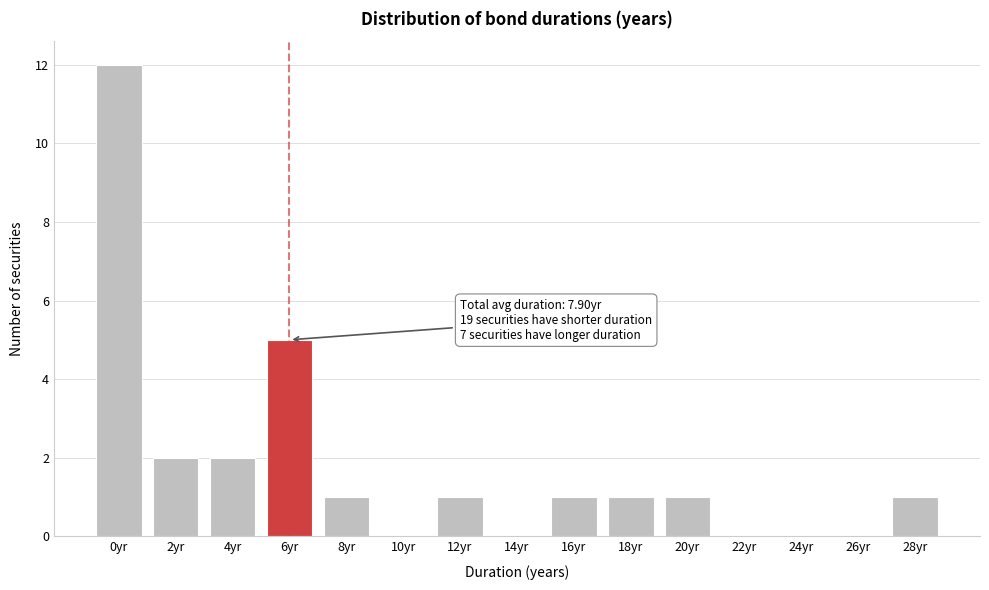

Reading left to right, transcribe all the data shown in this chart.

0yr=12	2yr=2	4yr=2	6yr=5	8yr=1	10yr=0	12yr=1	14yr=0	16yr=1	18yr=1	20yr=1	22yr=0	24yr=0	26yr=0	28yr=1